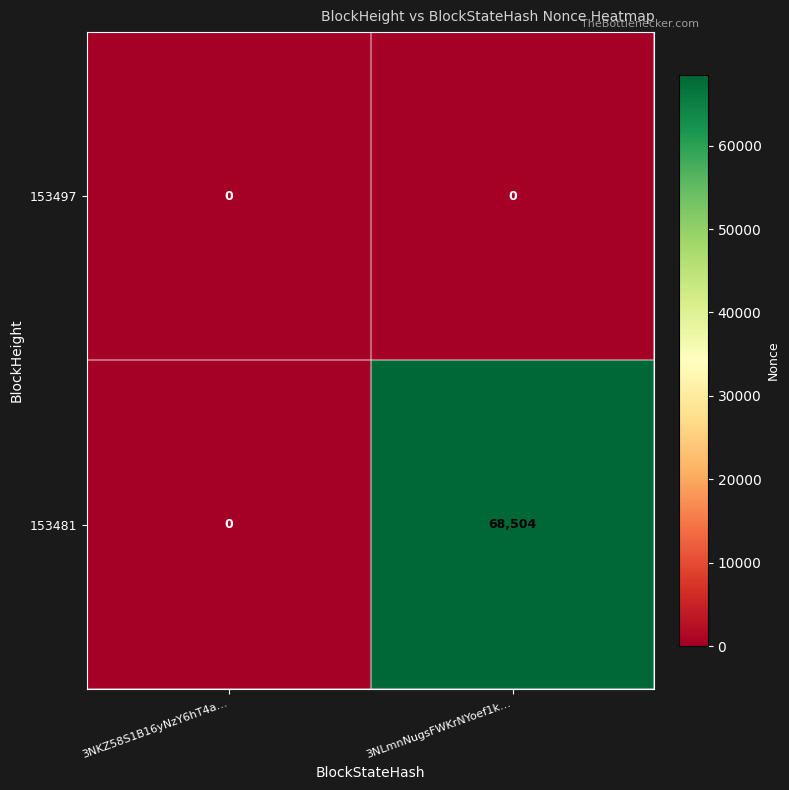

Reading left to right, transcribe all the data shown in this chart.

153497: 3NKZ58S1B16yNzY6hT4a…=0	3NLmnNugsFWKrNYoef1k…=0
153481: 3NKZ58S1B16yNzY6hT4a…=0	3NLmnNugsFWKrNYoef1k…=68504